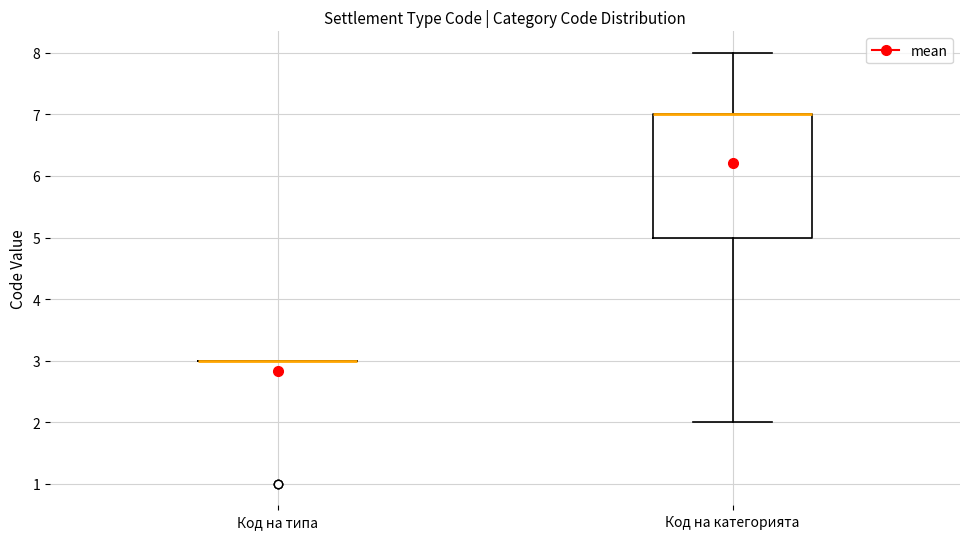

Reading left to right, read every box against the y-axis: the position of its median line, the range the box covers, and the ends of its whiskers. The values are not printed on the chart, so give them approximately, as read against the axis.

Код на типа: box collapsed to a line at 3, whiskers 3 to 3
Код на категорията: median 7 (drawn on the box's upper edge), box 5 to 7, whiskers 2 to 8